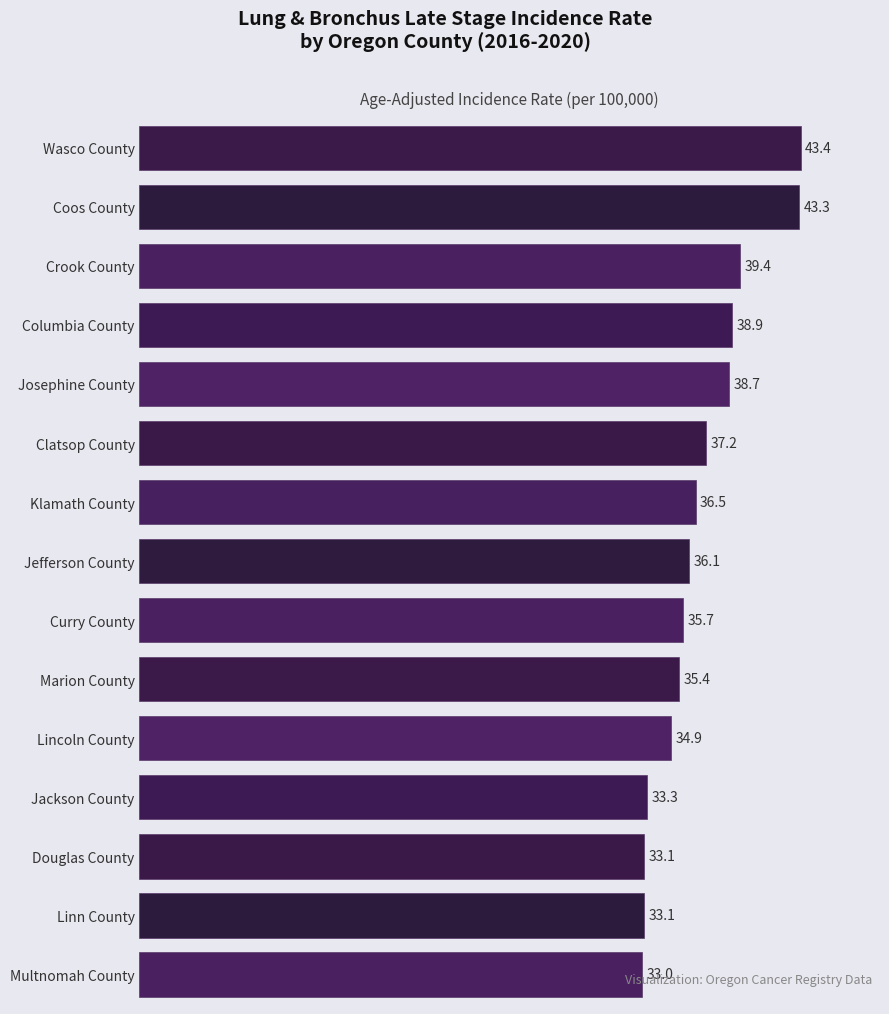

The chart shows a value of 43.3 at Coos County. True or false?

True